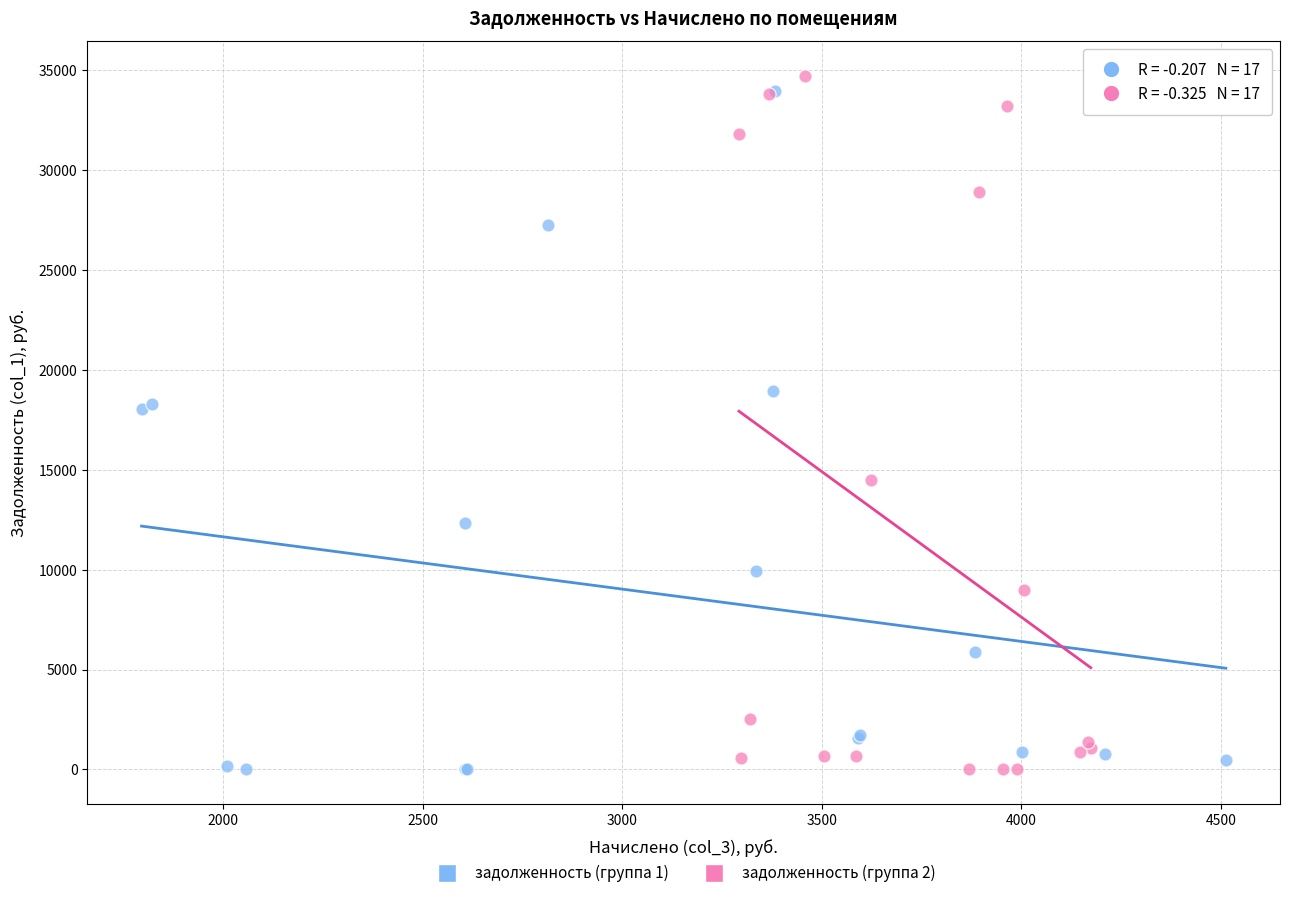

Which series reaches the maximum Y coordinate?

задолженность (группа 2)